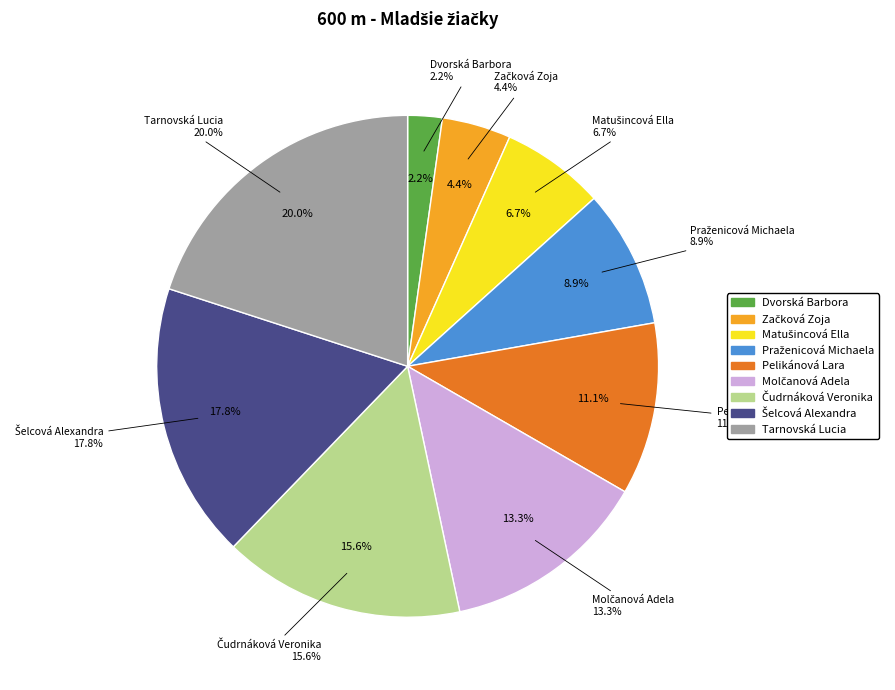

What is the change in value from Praženicová Michaela to Čudrnáková Veronika?

+3